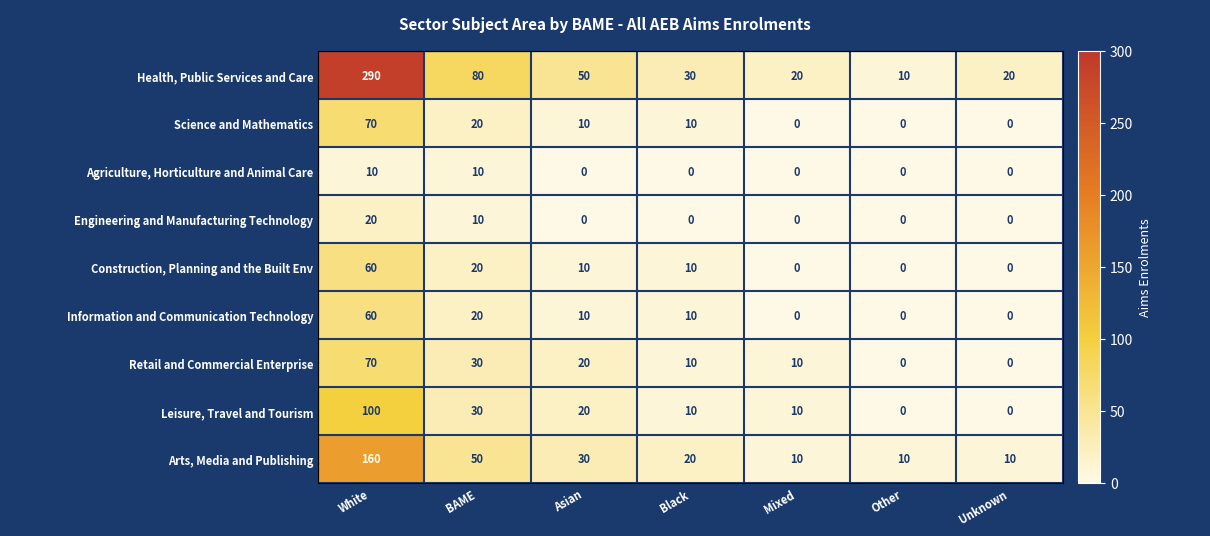

How many distinct data groups are displayed?

9